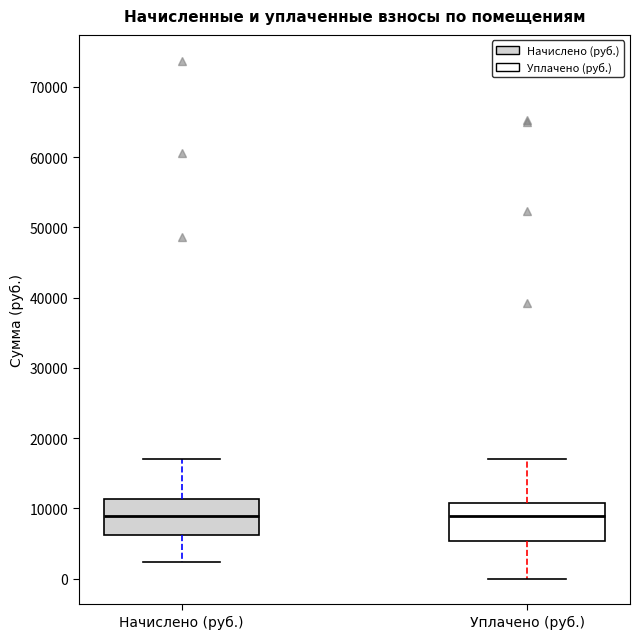

Where is the lower edge of the box for Уплачено (руб.) on the y-axis? The values are not printed on the chart, so give them approximately, as read against the axis.

5000